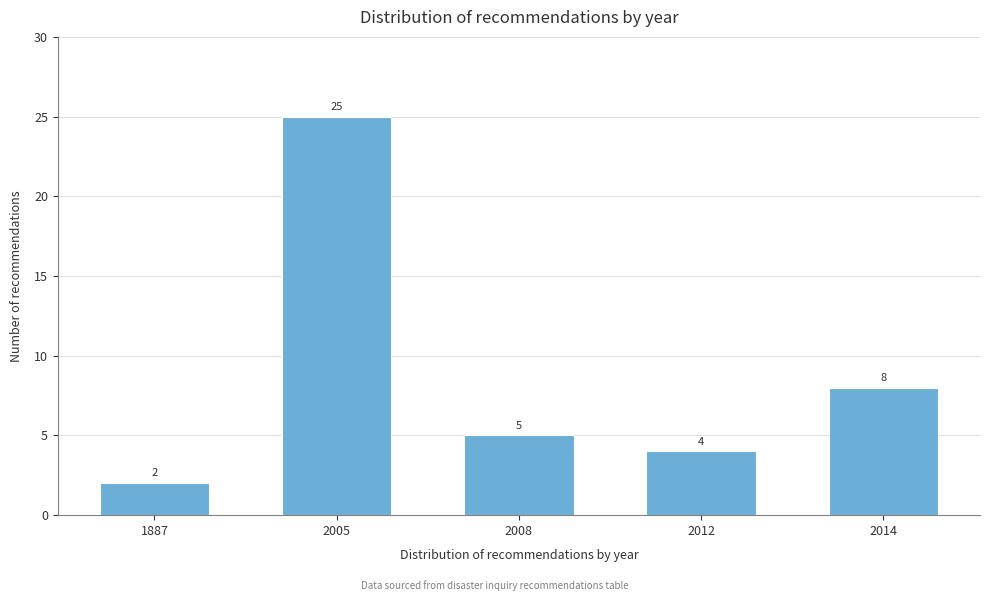

Reading left to right, what are all the values shown in this chart?

1887=2	2005=25	2008=5	2012=4	2014=8